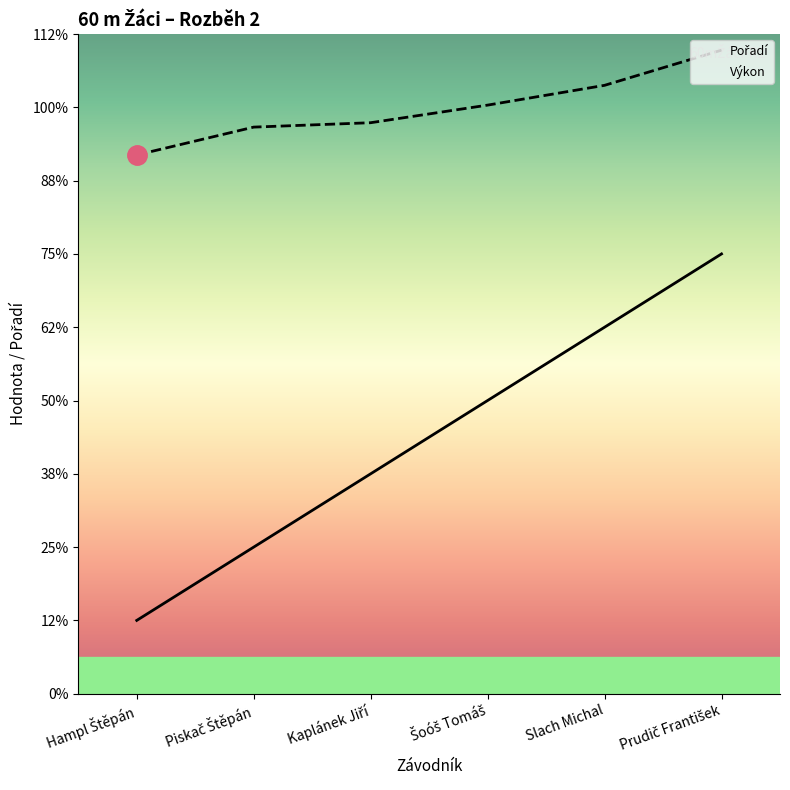

At which label does Výkon first exceed 8?

Šoóš Tomáš